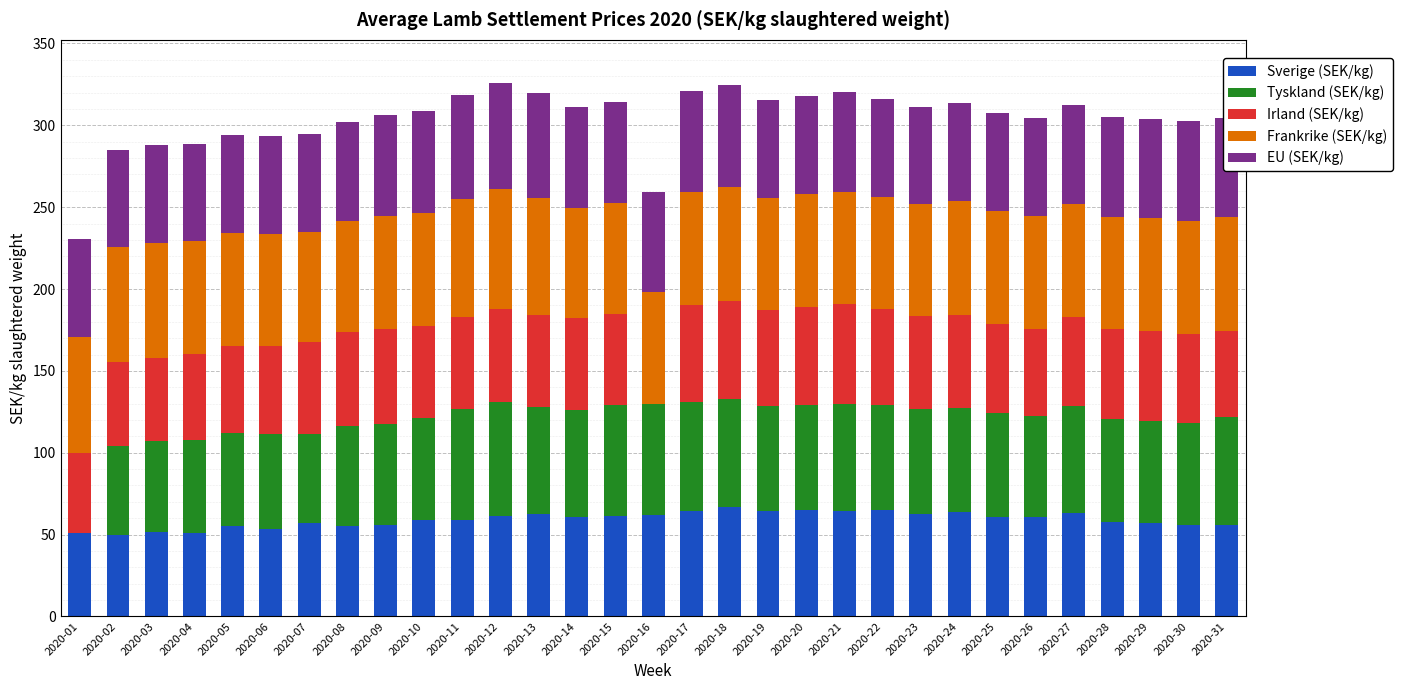

What is the total value across all series at 2020-25?

307.8